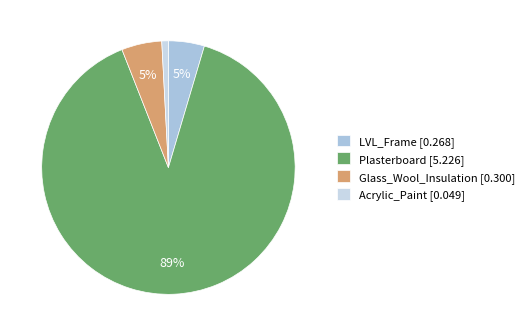

To the nearest percent, what is the difference between the Plasterboard and LVL_Frame slice percentages?

85%